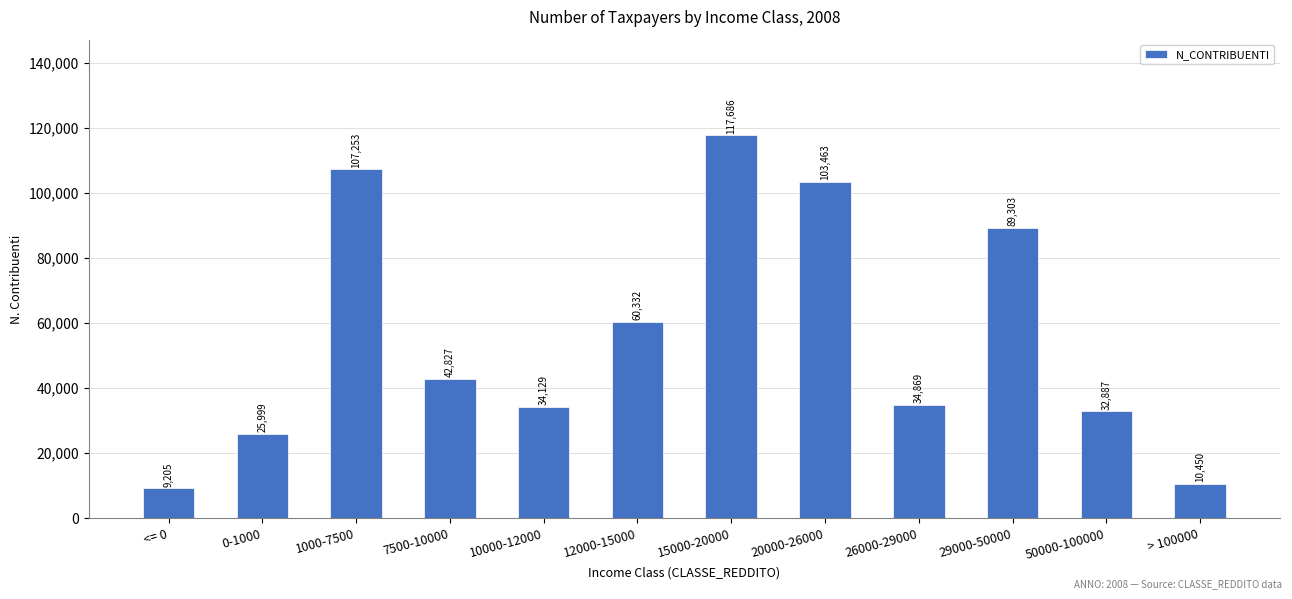

Are the bars horizontal?

No